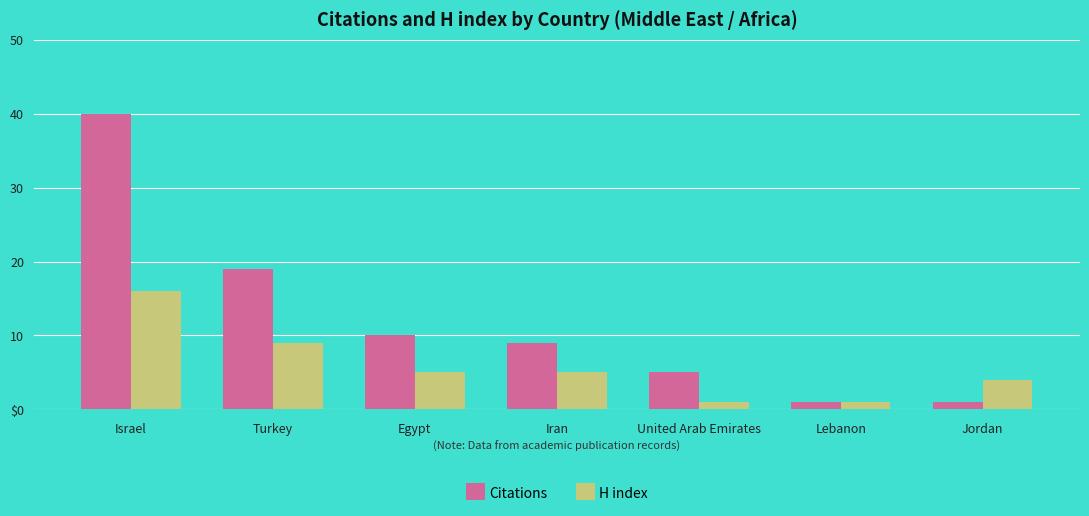

At which category is the sum across all series the highest?

Israel